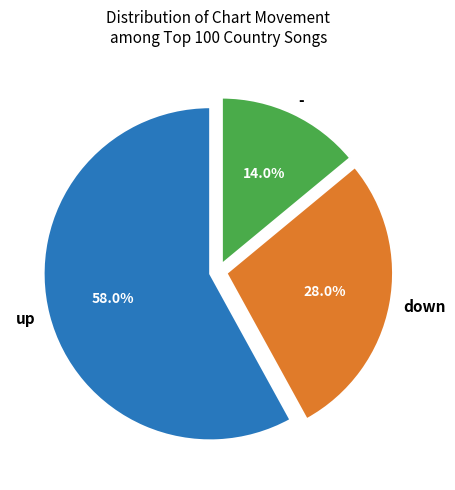

Between - and down, which is larger?

down